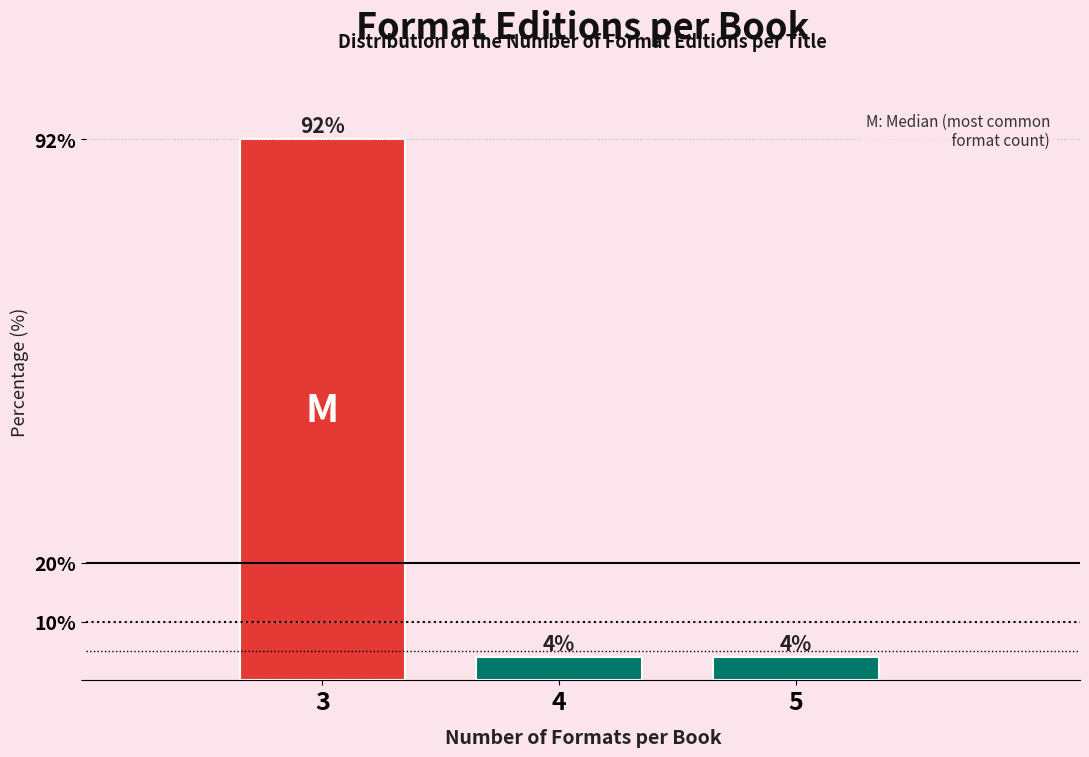

Reading left to right, extract all data points from this chart.

92	4	4